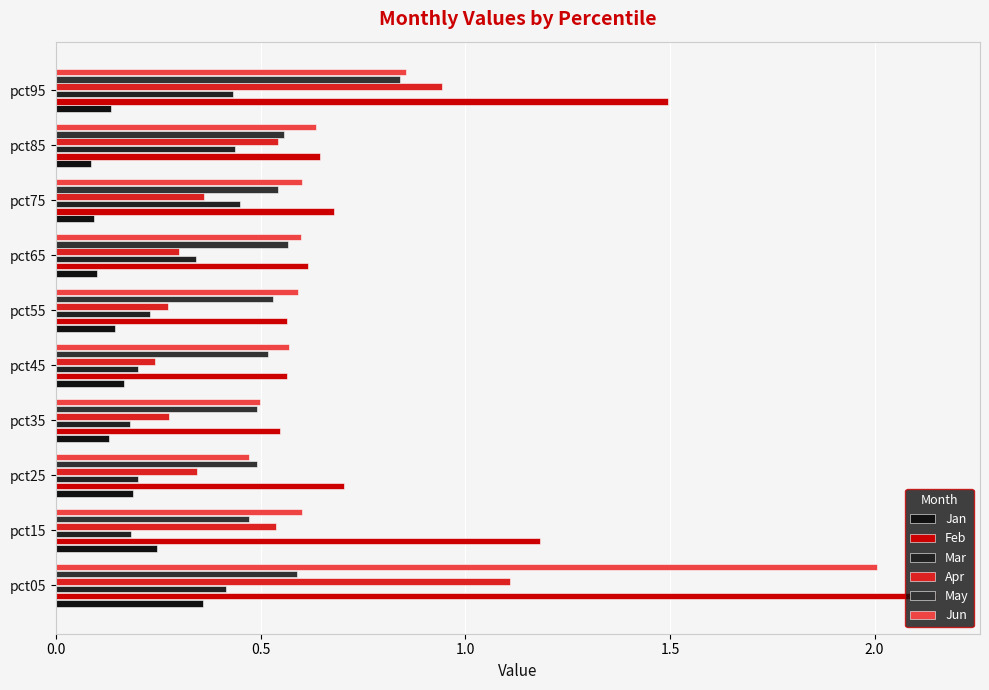

What position from the right is 1.0?

8